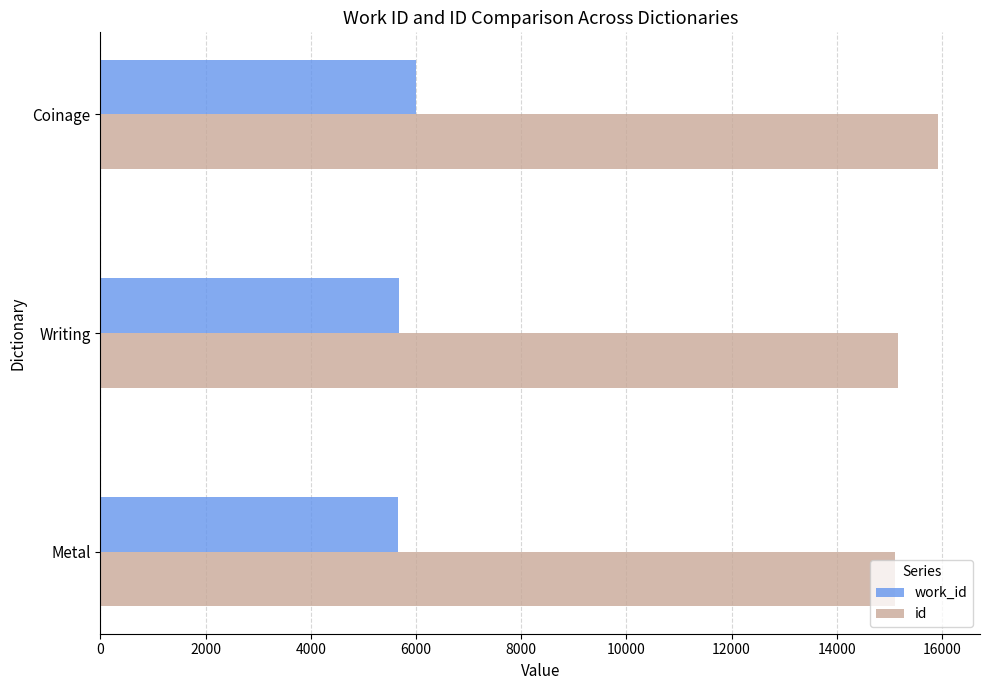

What are all the series names shown in the legend?

work_id, id